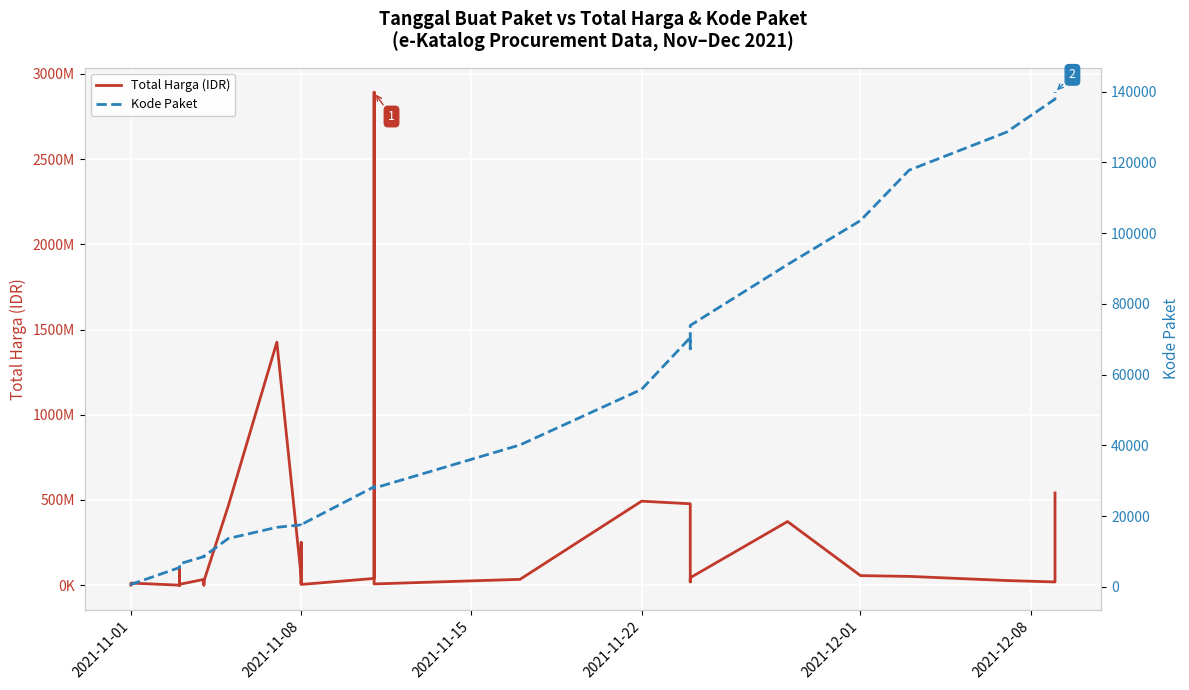

Reading right to left, extract all data points from this chart.

Total Harga (IDR): 541071000	18900000	27412000	51601000	56152800	373404000	43859200	19175000	477600000	493000000	34292000	7401240	2892122000	39440000	4350000	250350000	15513960	9180000	49730040	1425867900	464002100	23653000	577875	32441200	34000000	5129000	8742500	182000	4672200	265000	2772000	98772570	78000	12453900	333600
Kode Paket: 139817	137876	128516	117783	103541	91101	73894	67279	70453	55826	40112	27891	28425	28271	17580	17238	17283	17272	17509	16823	13652	8601	8668	8646	8530	6503	6397	6350	6300	6246	6214	5997	5449	675	464